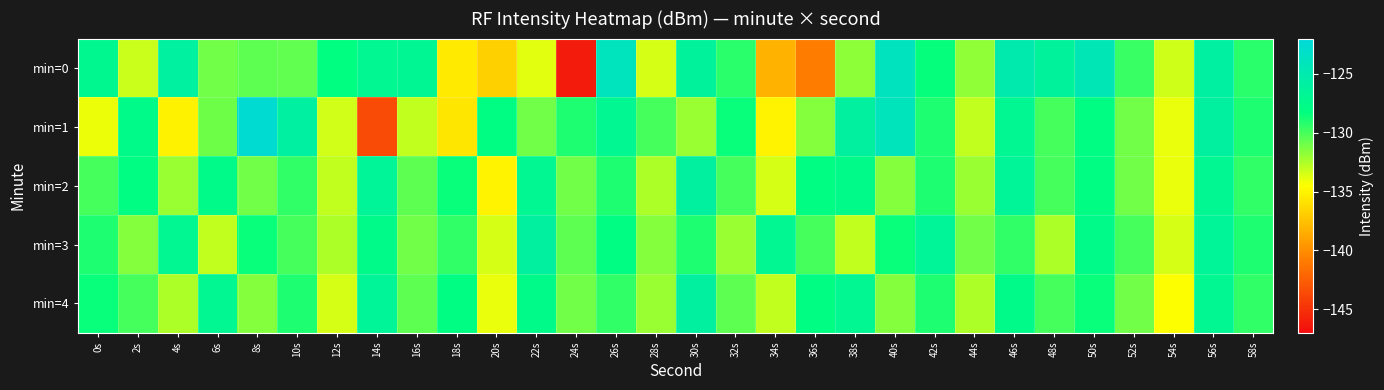

Which series has the widest spread of values?

min=0